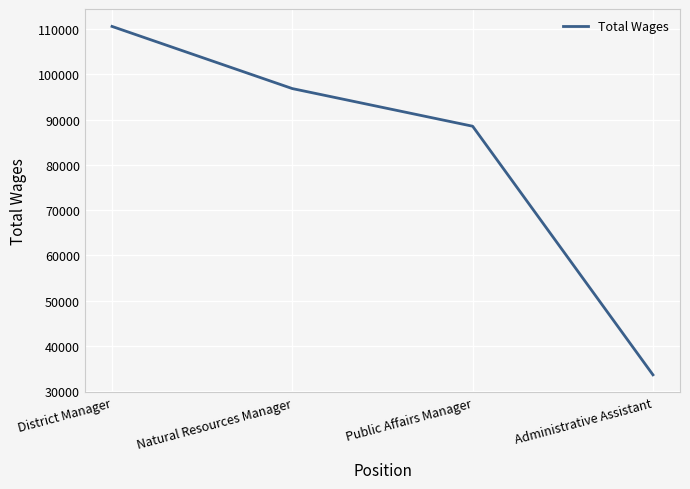

True or false: the data shows 96862 at Natural Resources Manager.

True